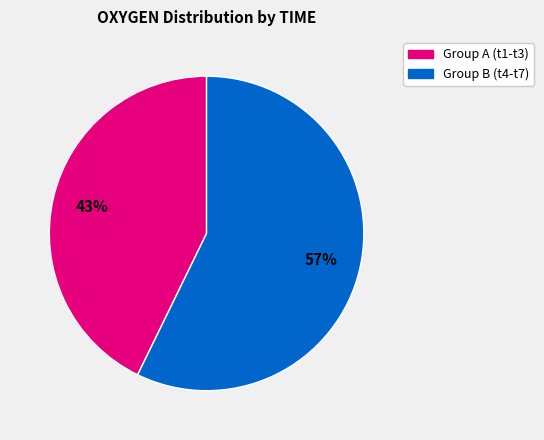

How many segments does this pie chart have?

2